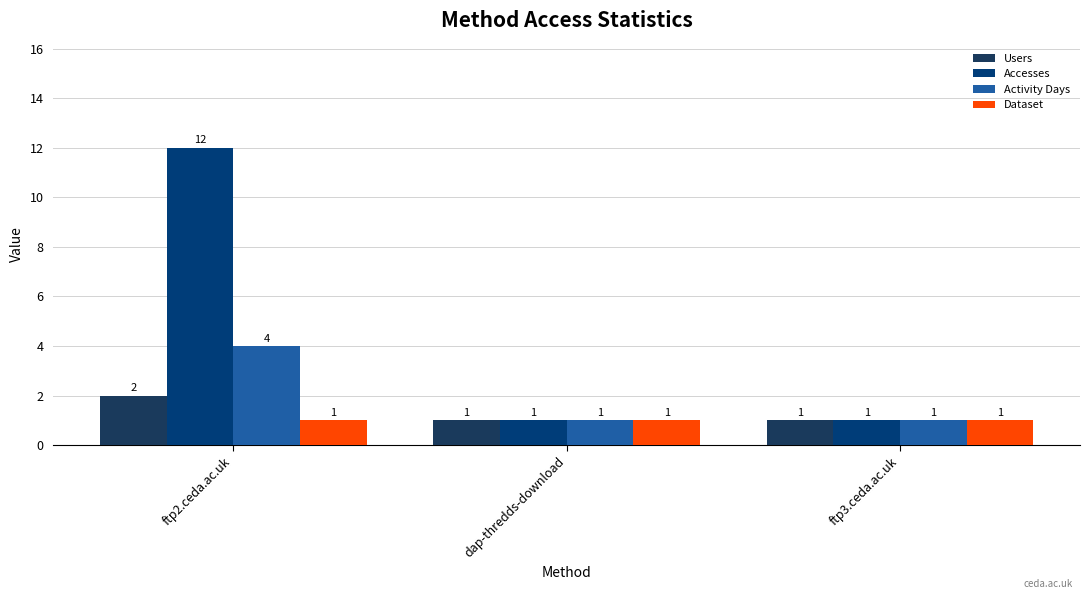

Where is Activity Days nearest to the value 2?

dap-thredds-download